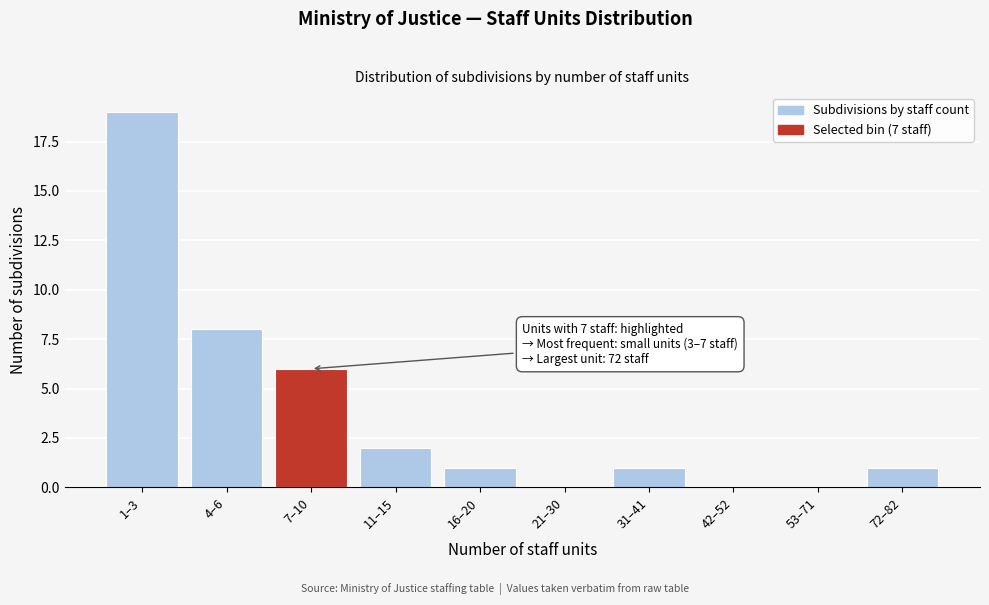

Reading left to right, what are all the values shown in this chart?

1–3=19	4–6=8	7–10=6	11–15=2	16–20=1	21–30=0	31–41=1	42–52=0	53–71=0	72–82=1